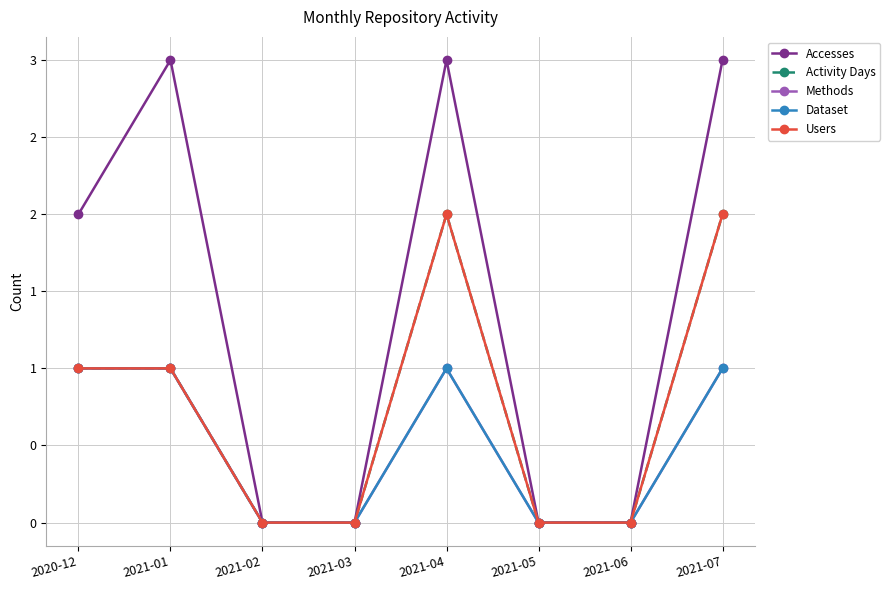

True or false: Methods has more than 2 points higher than both neighbors.

False